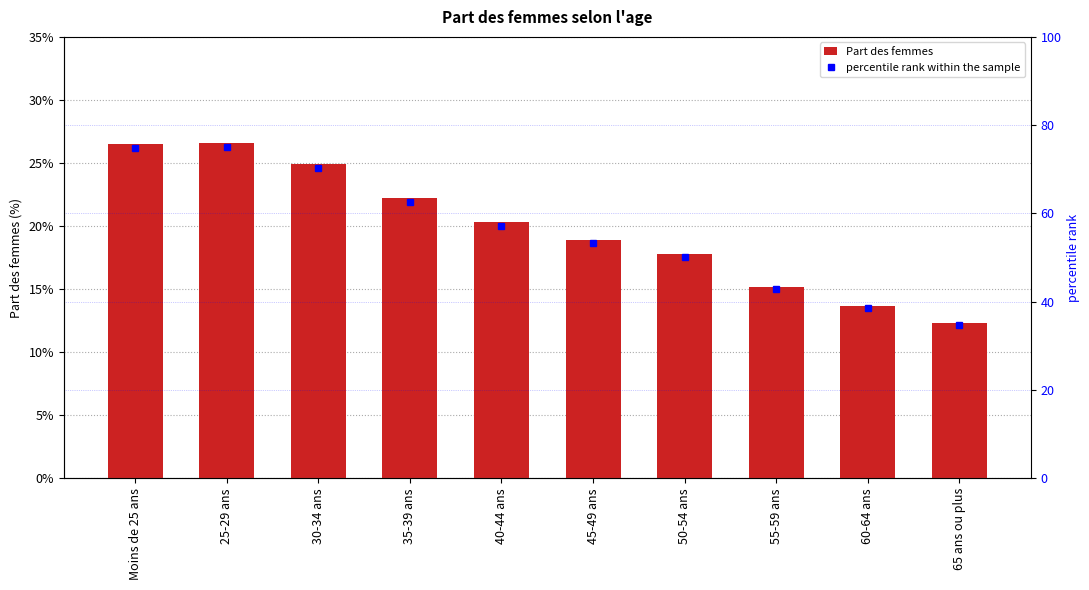

How many series are shown in this chart?

2